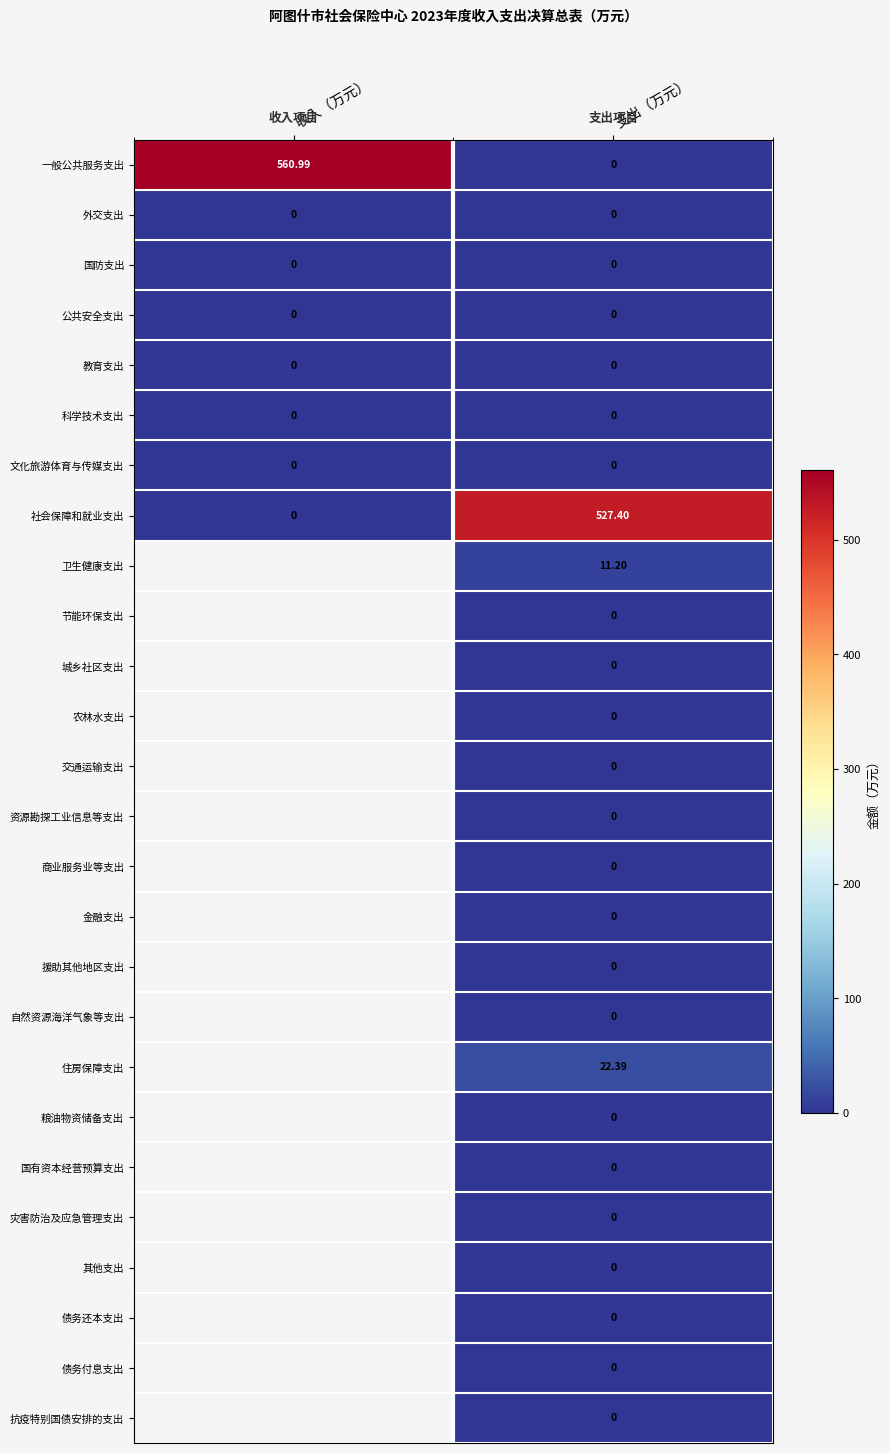

Which series changed the most between 收入（万元） and 支出（万元）?

一般公共服务支出